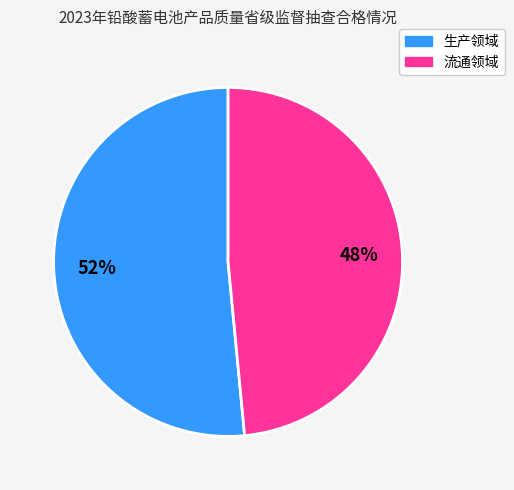

To the nearest percent, what portion does 生产领域 represent?

52%